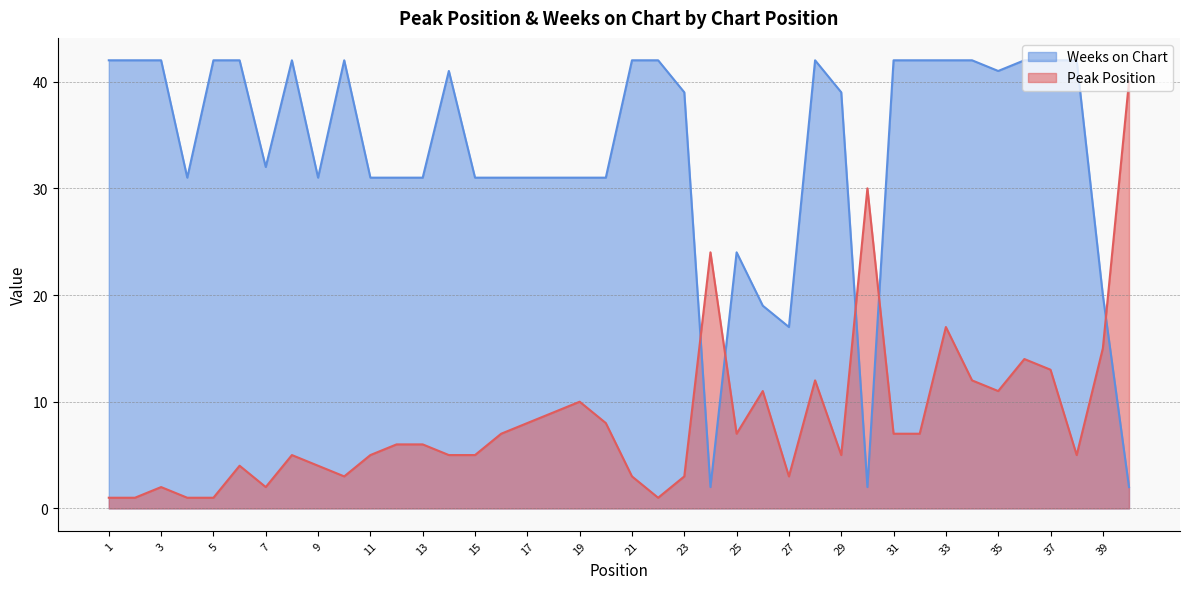

At which category is the sum across all series the highest?

33